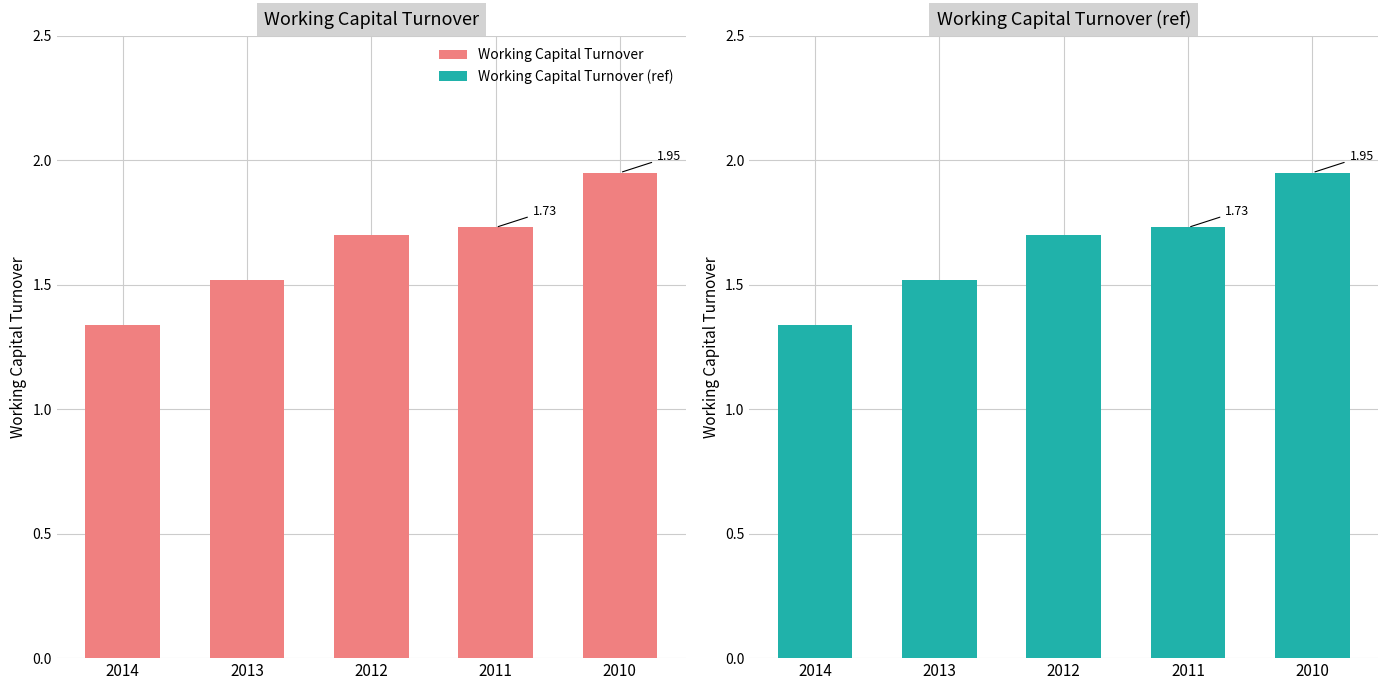

The Working Capital Turnover (ref) series shows 1.3 at 2014. True or false?

True